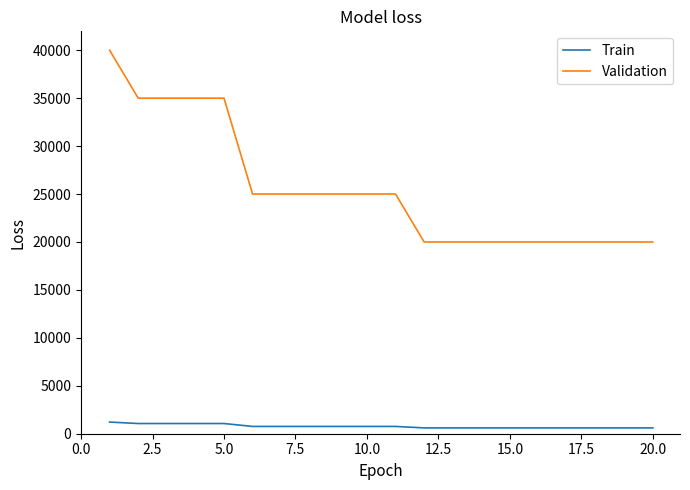

Which series has the largest total across all categories?

Validation